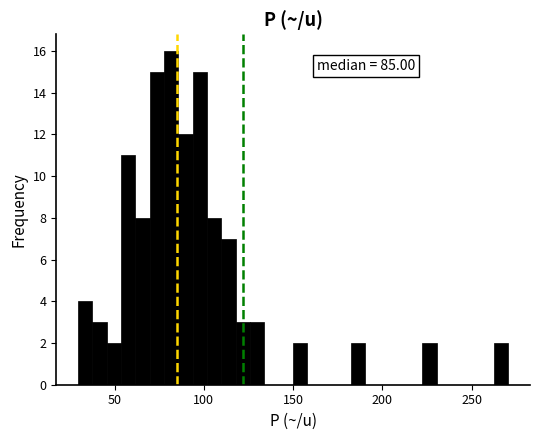

Around what value on the x-axis is the tallest bar? Give the approximate position of its centre, as read against the axis.

80